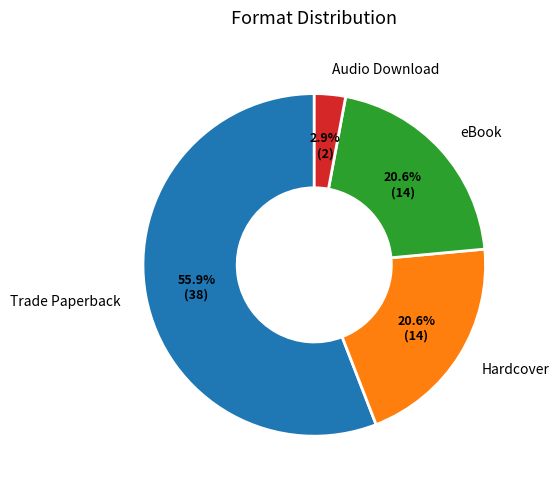

True or false: Trade Paperback accounts for 49% of the total.

False